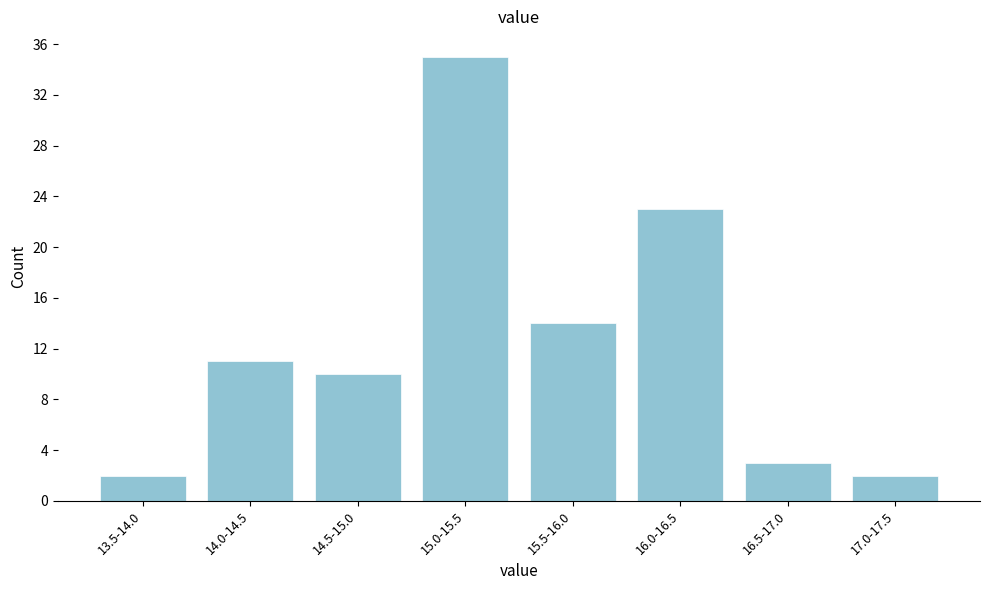

Reading left to right, extract all data points from this chart.

13.5-14.0=2	14.0-14.5=11	14.5-15.0=10	15.0-15.5=35	15.5-16.0=14	16.0-16.5=23	16.5-17.0=3	17.0-17.5=2